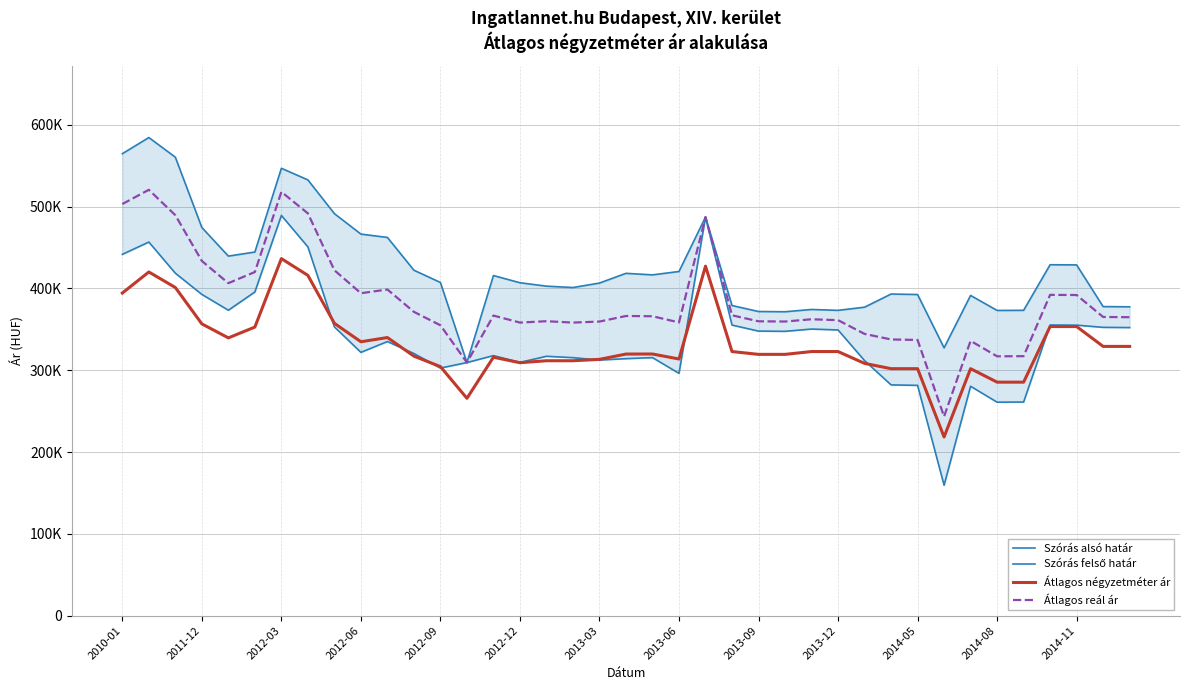

What is the difference between the highest and lowest values at 17?

89510